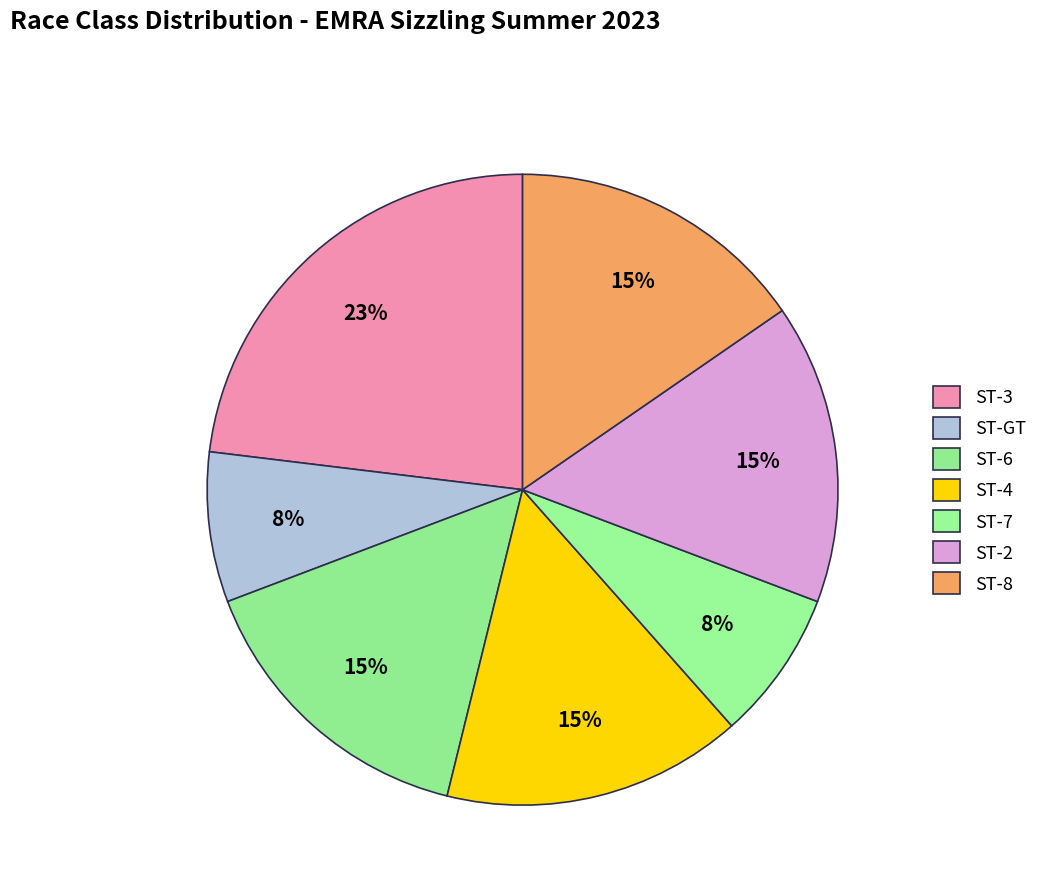

What percentage do ST-3 and ST-GT together represent?

30.8%